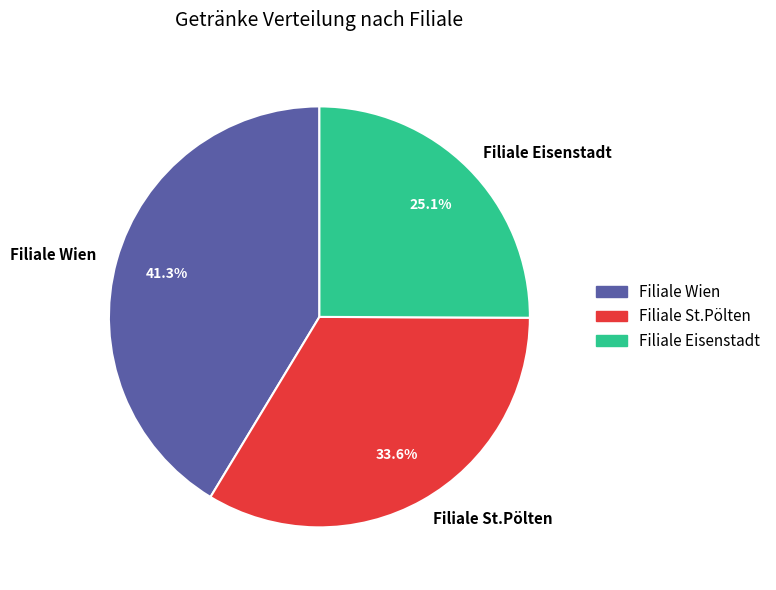

To the nearest percent, what portion does Filiale St.Pölten represent?

34%